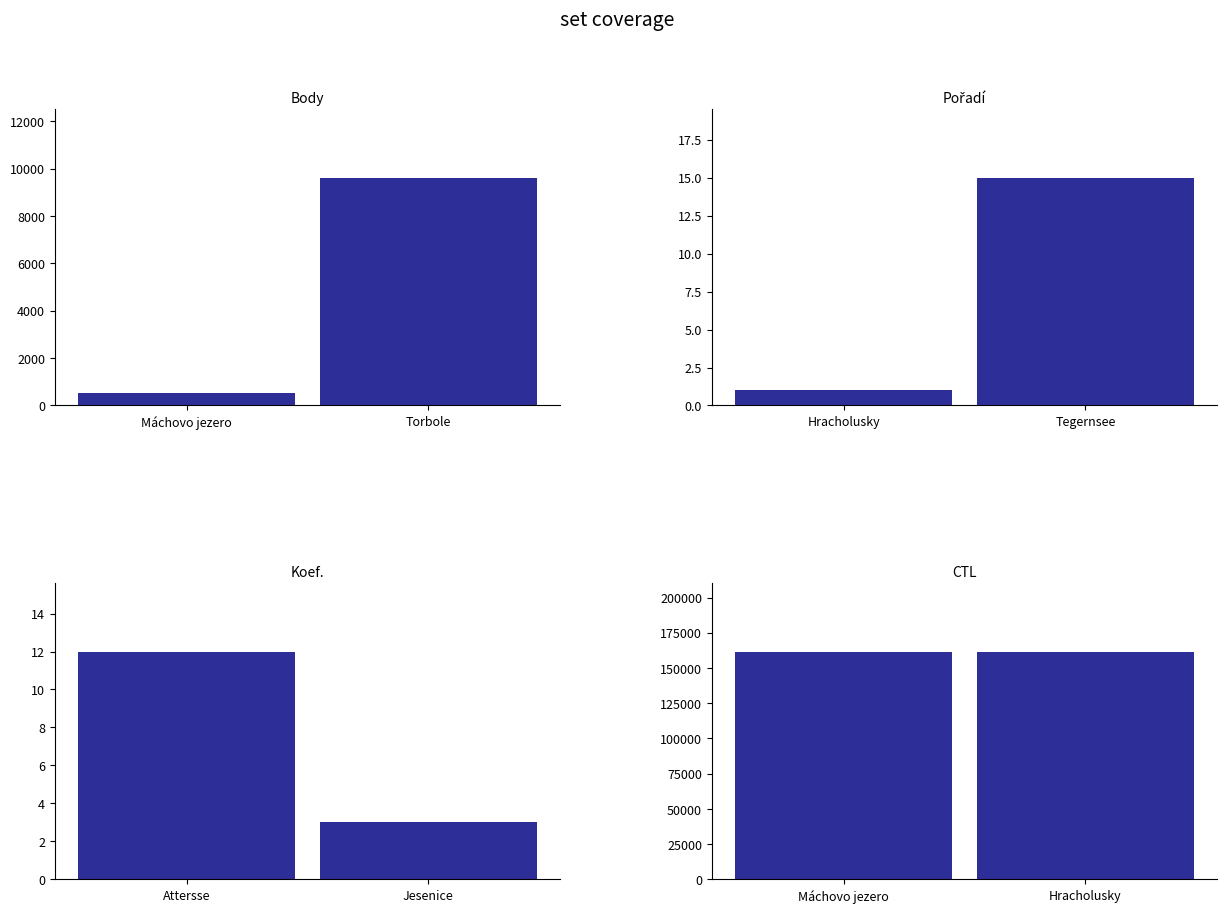

What is the average value of the CTL series?

161558